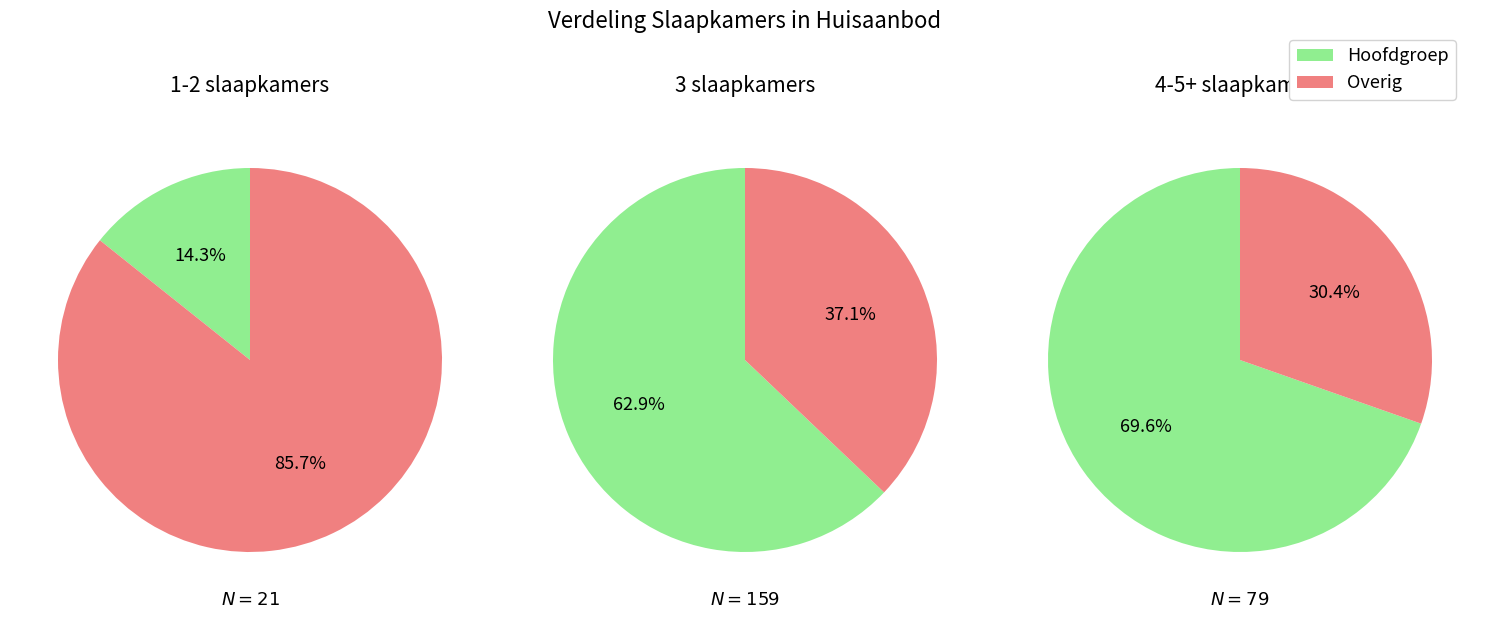

Count the number of slices in the pie.

2